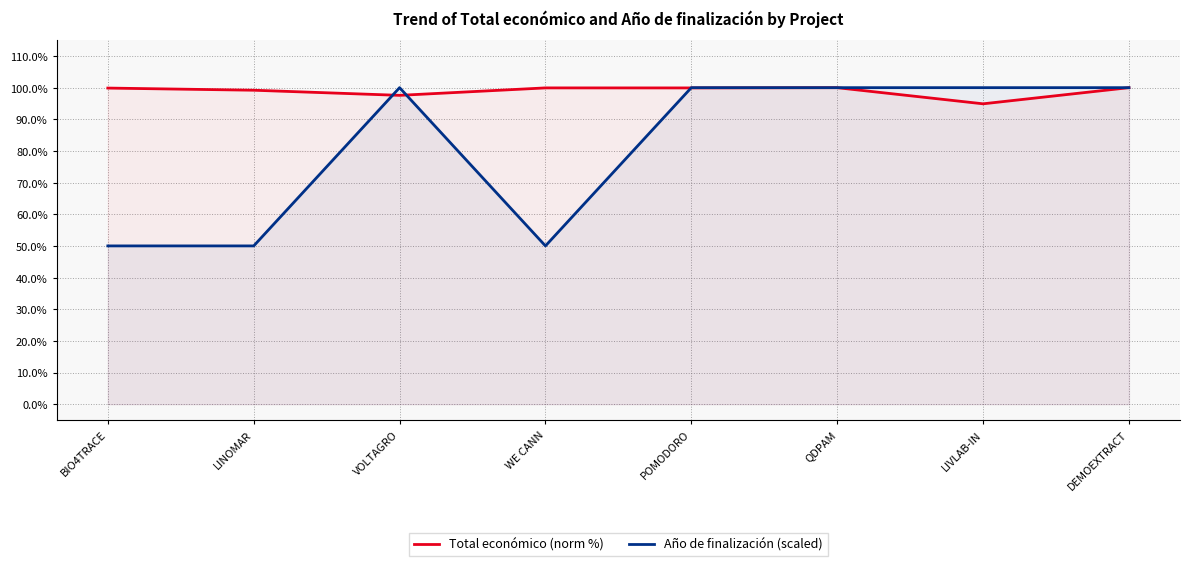

What is the minimum value shown in the chart?

50.0